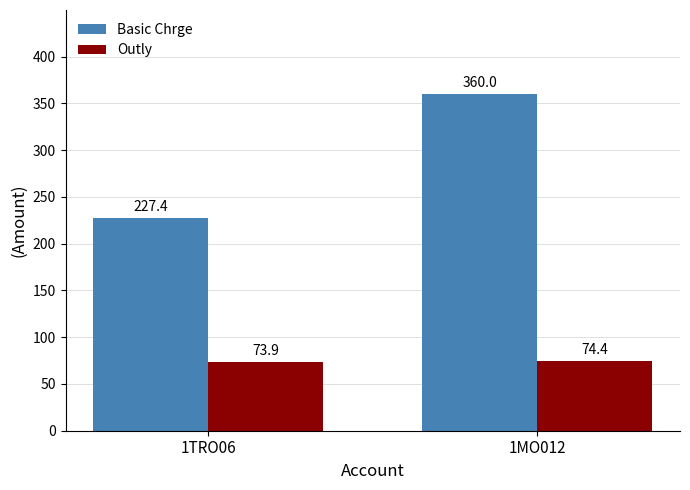

What are all the series names shown in the legend?

Basic Chrge, Outly